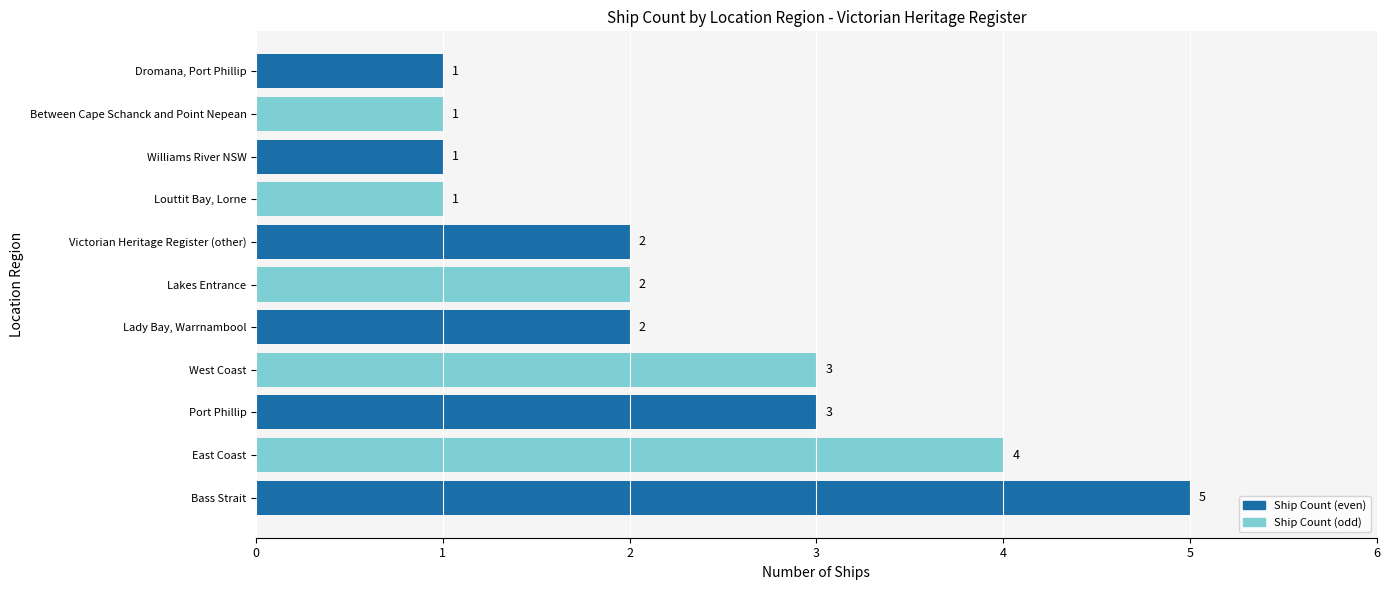

What is the difference between the second highest and minimum values?

3